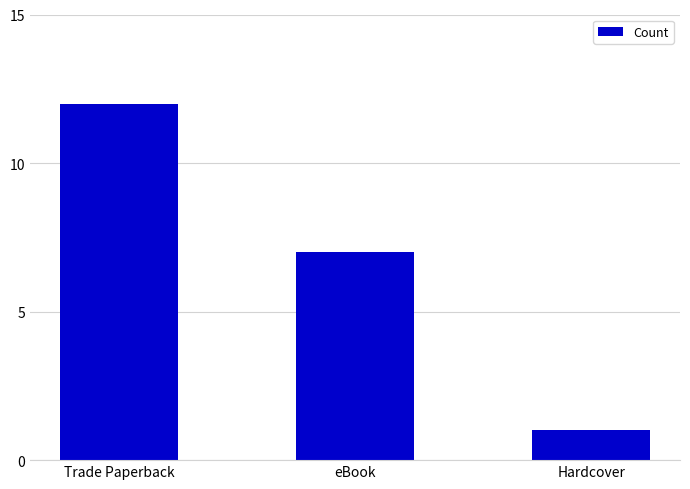

What is the ratio of the value at Hardcover to the value at eBook?

0.1